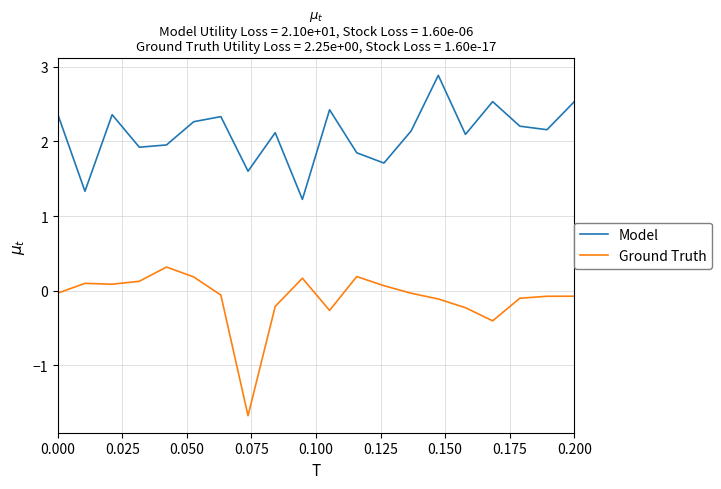

Which series has the largest total across all categories?

Model